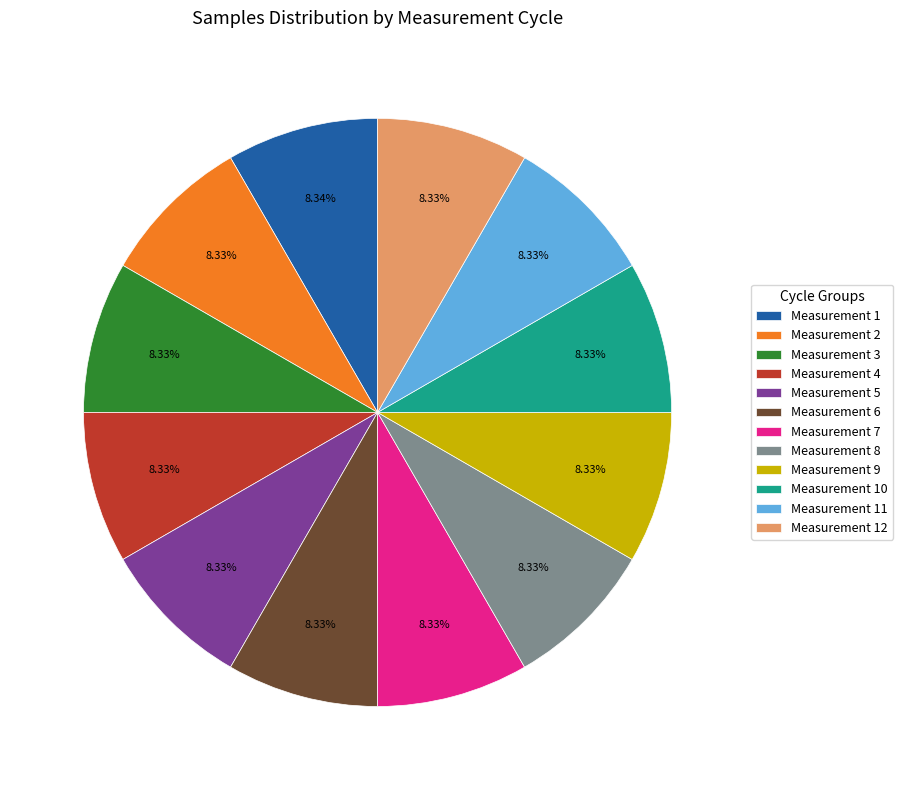

Combined, do Measurement 5 and Measurement 10 account for over 50%?

No